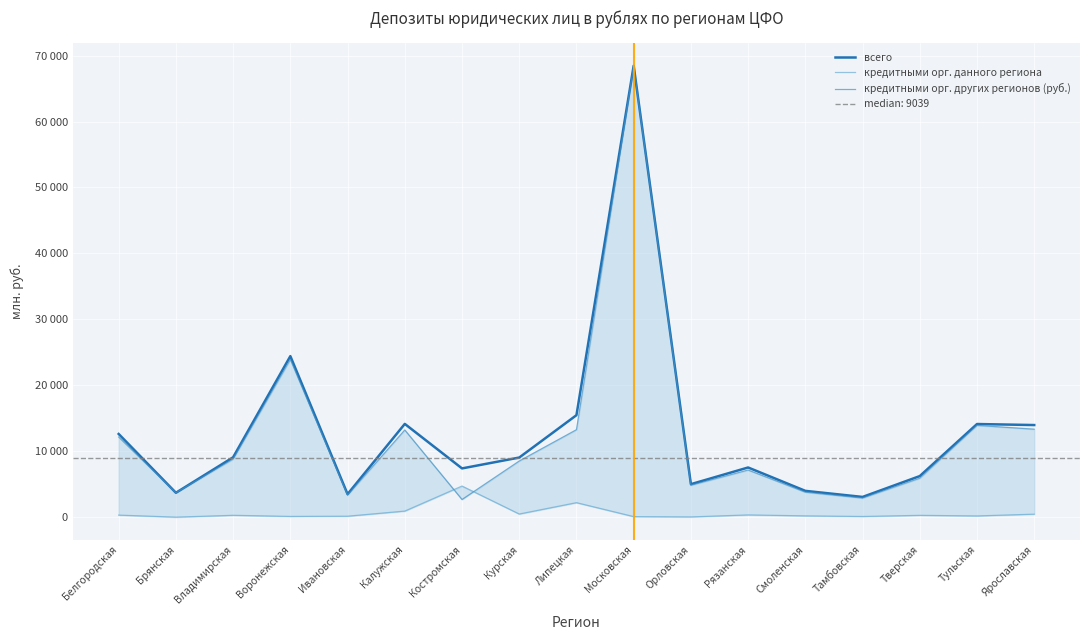

What is the approximate value of всего at Рязанская, to the nearest 10?

7530